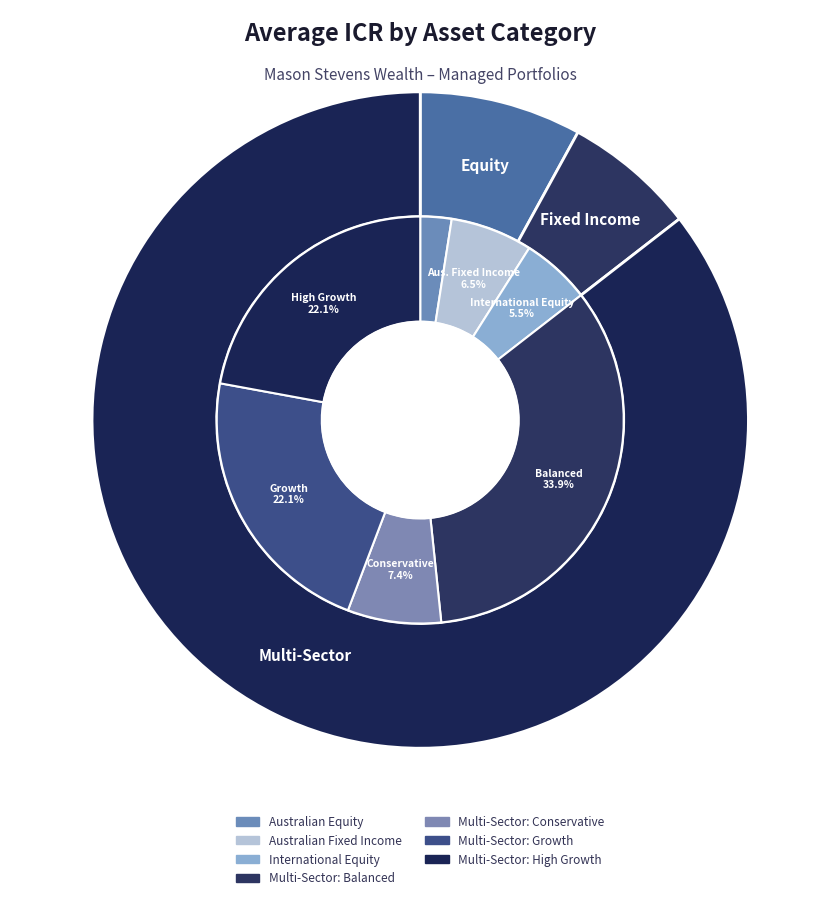

Is there any slice that represents more than half of the pie?

No